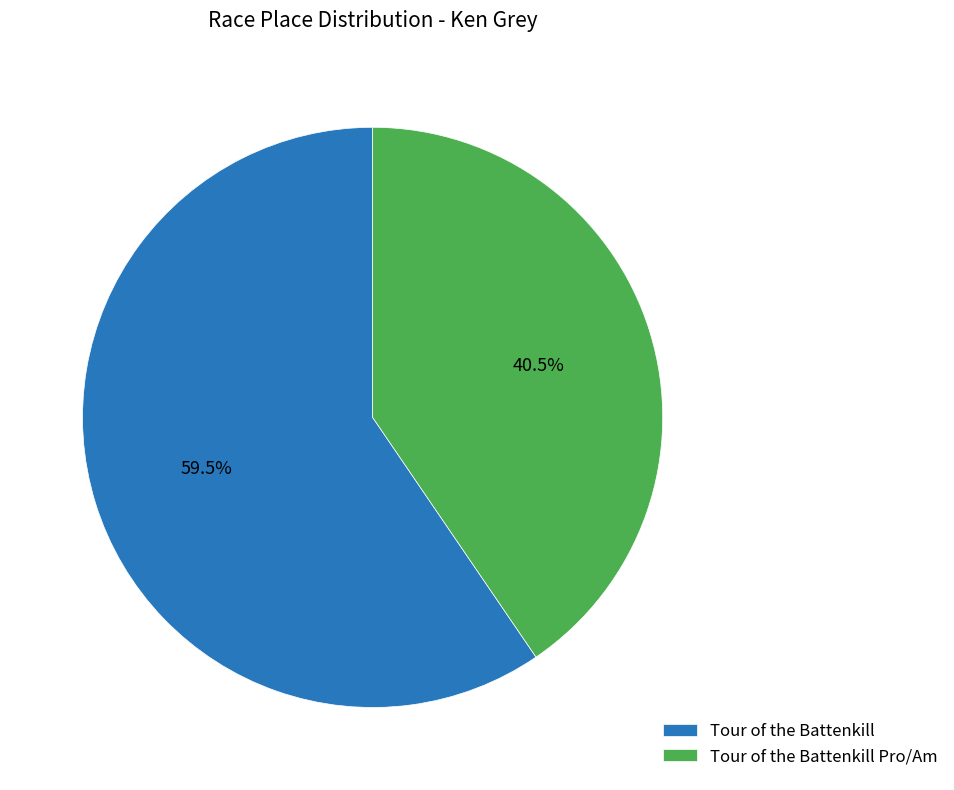

Which has a higher value, Tour of the Battenkill or Tour of the Battenkill Pro/Am?

Tour of the Battenkill